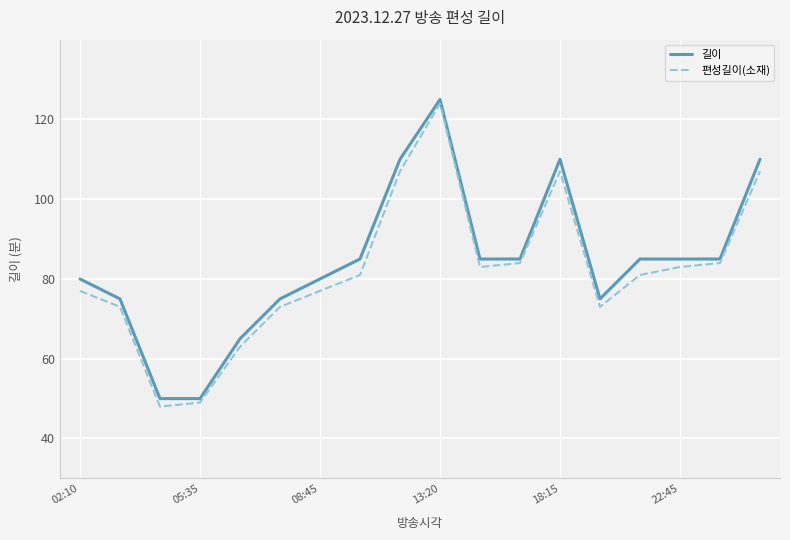

What are all the series names shown in the legend?

길이, 편성길이(소재)